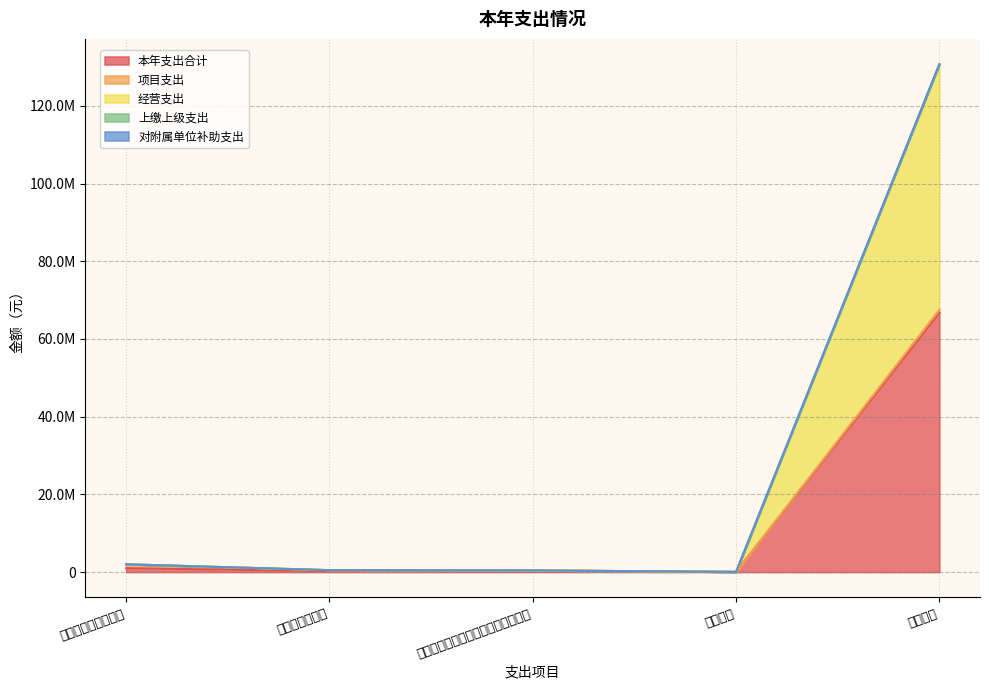

What is the minimum value for 本年支出合计?

42600.0